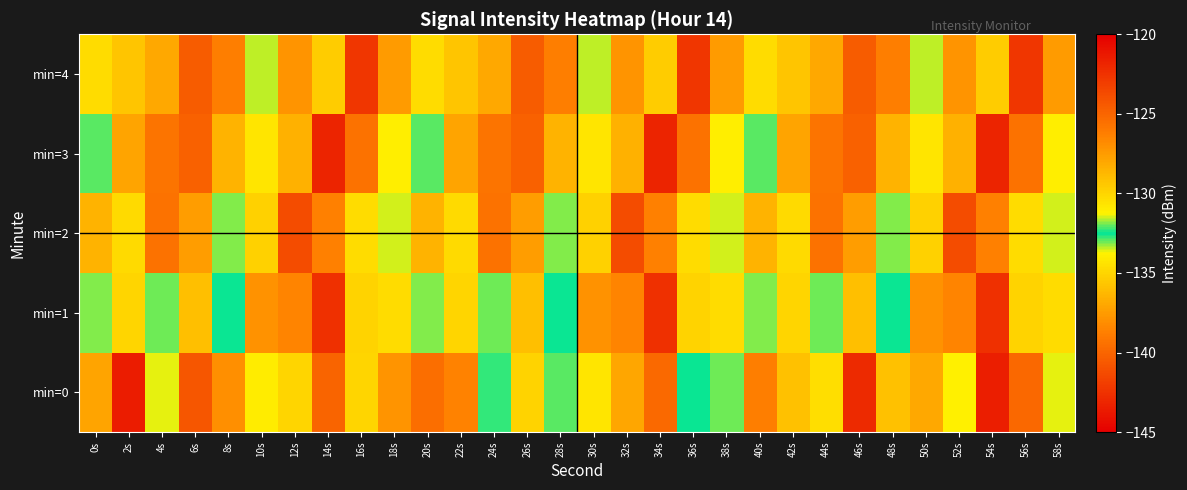

Reading left to right, list all the values displayed in this chart.

min=0: 0s=-127.9	2s=-121.4	4s=-131.4	6s=-124.2	8s=-138.0	10s=-134.0	12s=-135.0	14s=-140.0	16s=-135.0	18s=-127.2	20s=-125.4	22s=-138.6	24s=-132.2	26s=-130.0	28s=-132.1	30s=-130.6	32s=-127.9	34s=-139.7	36s=-132.5	38s=-132.0	40s=-126.2	42s=-129.1	44s=-134.6	46s=-142.9	48s=-135.9	50s=-128.0	52s=-131.1	54s=-143.5	56s=-125.1	58s=-133.6
min=1: 0s=-131.9	2s=-130.0	4s=-132.0	6s=-135.9	8s=-132.4	10s=-127.1	12s=-138.5	14s=-142.6	16s=-130.0	18s=-130.3	20s=-131.9	22s=-130.0	24s=-132.0	26s=-135.9	28s=-132.4	30s=-127.1	32s=-138.5	34s=-142.6	36s=-130.0	38s=-130.3	40s=-131.9	42s=-130.0	44s=-132.0	46s=-135.9	48s=-132.4	50s=-127.1	52s=-138.5	54s=-142.6	56s=-130.0	58s=-130.3
min=2: 0s=-128.5	2s=-130.2	4s=-125.6	6s=-137.4	8s=-133.1	10s=-129.8	12s=-141.2	14s=-126.3	16s=-134.7	18s=-131.5	20s=-128.5	22s=-130.2	24s=-125.6	26s=-137.4	28s=-133.1	30s=-129.8	32s=-141.2	34s=-126.3	36s=-134.7	38s=-131.5	40s=-128.5	42s=-130.2	44s=-125.6	46s=-137.4	48s=-133.1	50s=-129.8	52s=-141.2	54s=-126.3	56s=-134.7	58s=-131.5
min=3: 0s=-132.1	2s=-127.9	4s=-139.3	6s=-124.8	8s=-136.5	10s=-130.7	12s=-128.4	14s=-143.2	16s=-125.6	18s=-133.9	20s=-132.1	22s=-127.9	24s=-139.3	26s=-124.8	28s=-136.5	30s=-130.7	32s=-128.4	34s=-143.2	36s=-125.6	38s=-133.9	40s=-132.1	42s=-127.9	44s=-139.3	46s=-124.8	48s=-136.5	50s=-130.7	52s=-128.4	54s=-143.2	56s=-125.6	58s=-133.9
min=4: 0s=-130.3	2s=-135.7	4s=-128.1	6s=-140.5	8s=-126.2	10s=-133.4	12s=-137.8	14s=-129.6	16s=-142.3	18s=-127.5	20s=-130.3	22s=-135.7	24s=-128.1	26s=-140.5	28s=-126.2	30s=-133.4	32s=-137.8	34s=-129.6	36s=-142.3	38s=-127.5	40s=-130.3	42s=-135.7	44s=-128.1	46s=-140.5	48s=-126.2	50s=-133.4	52s=-137.8	54s=-129.6	56s=-142.3	58s=-127.5